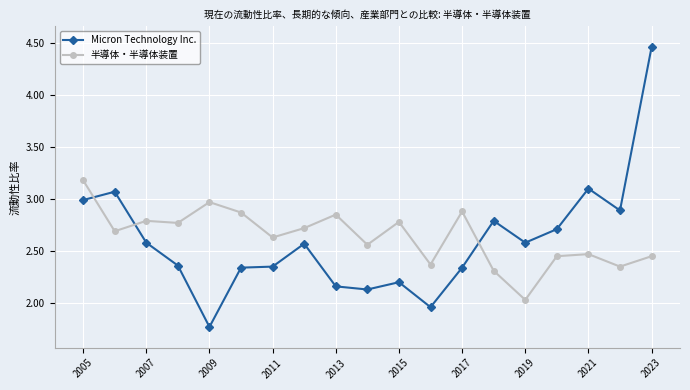

At how many categories does at least one series exceed 1?

19